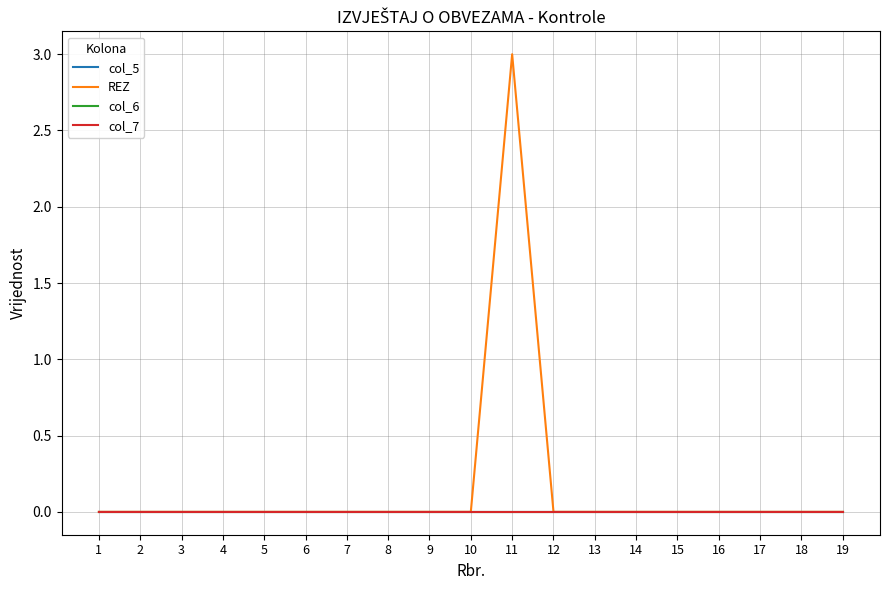

Is this an area chart (filled region under the line)?

No